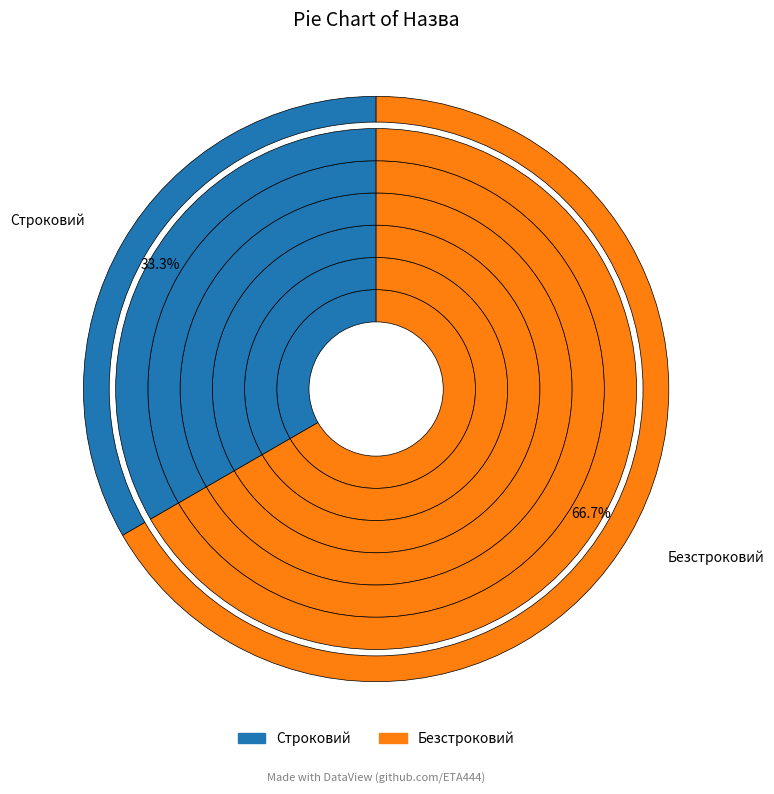

Between Безстроковий and Строковий, which is larger?

Безстроковий